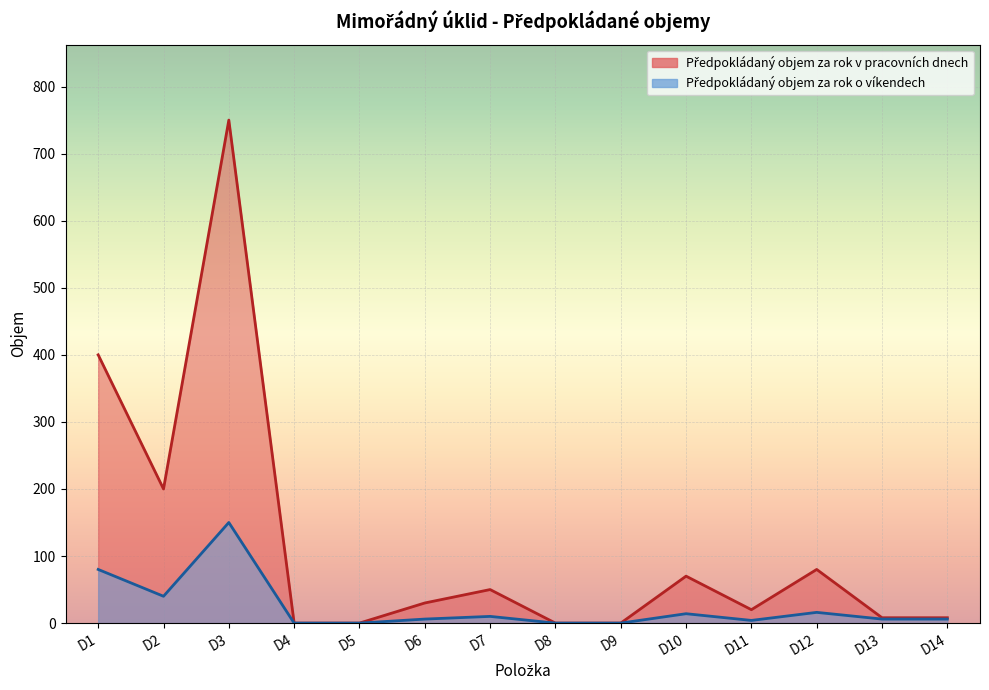

What is the total value across all series at D12?

96